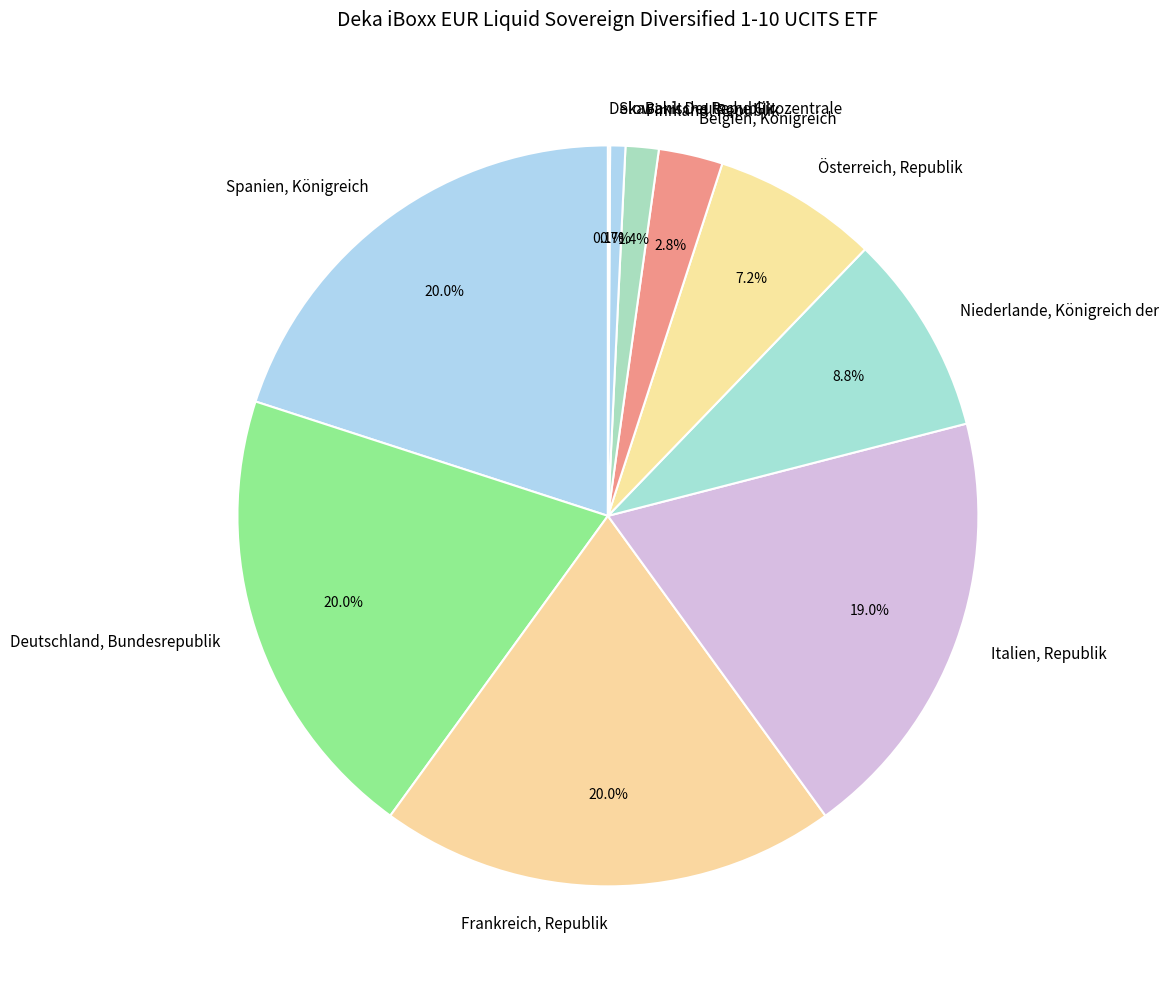

Does Italien, Republik represent more than half of the total?

No